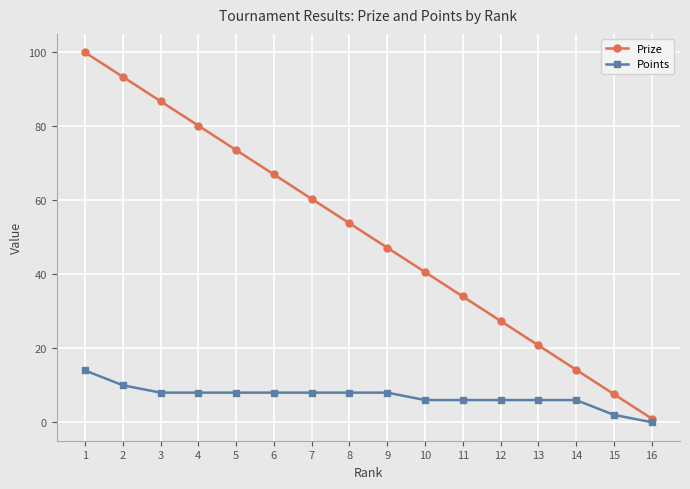

What is the value of the Prize point at the 13th from the left?

20.8